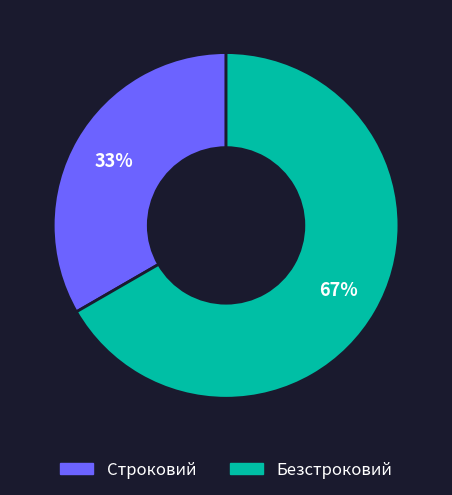

Rank the categories by value from highest to lowest.

Безстроковий, Строковий